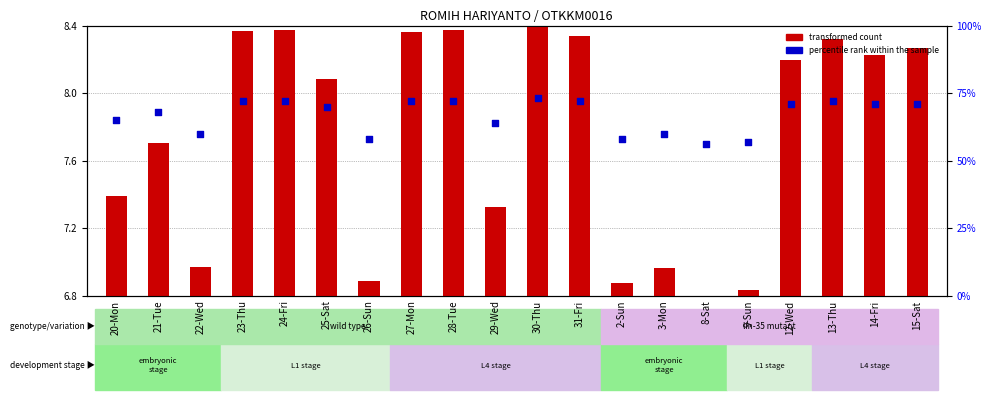

Which series has the largest total across all categories?

percentile rank within the sample